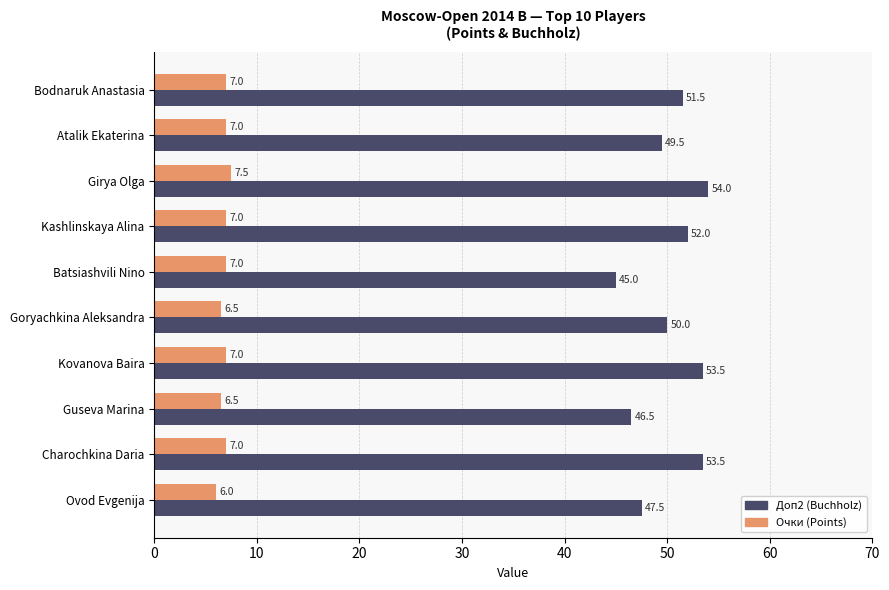

What is the difference between the highest and lowest values at Goryachkina Aleksandra?

43.5